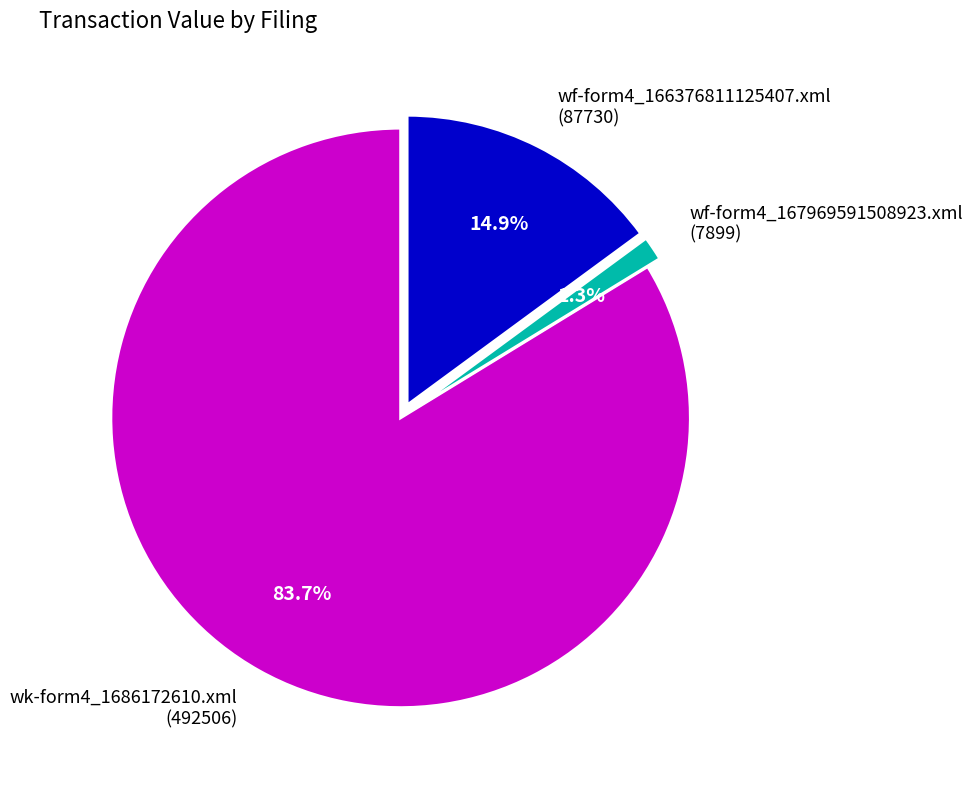

How many segments does this pie chart have?

3